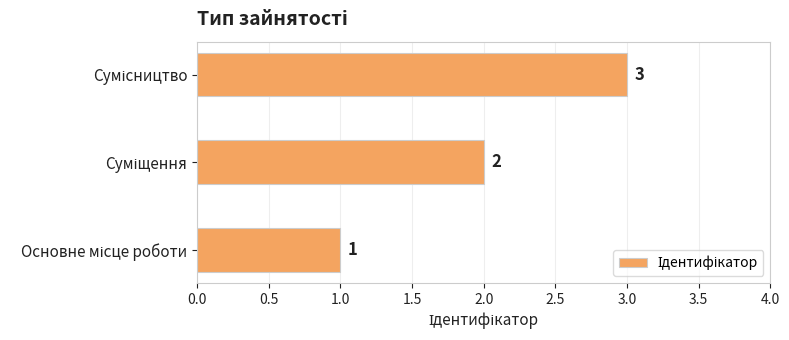

What is the sum of all values?

6